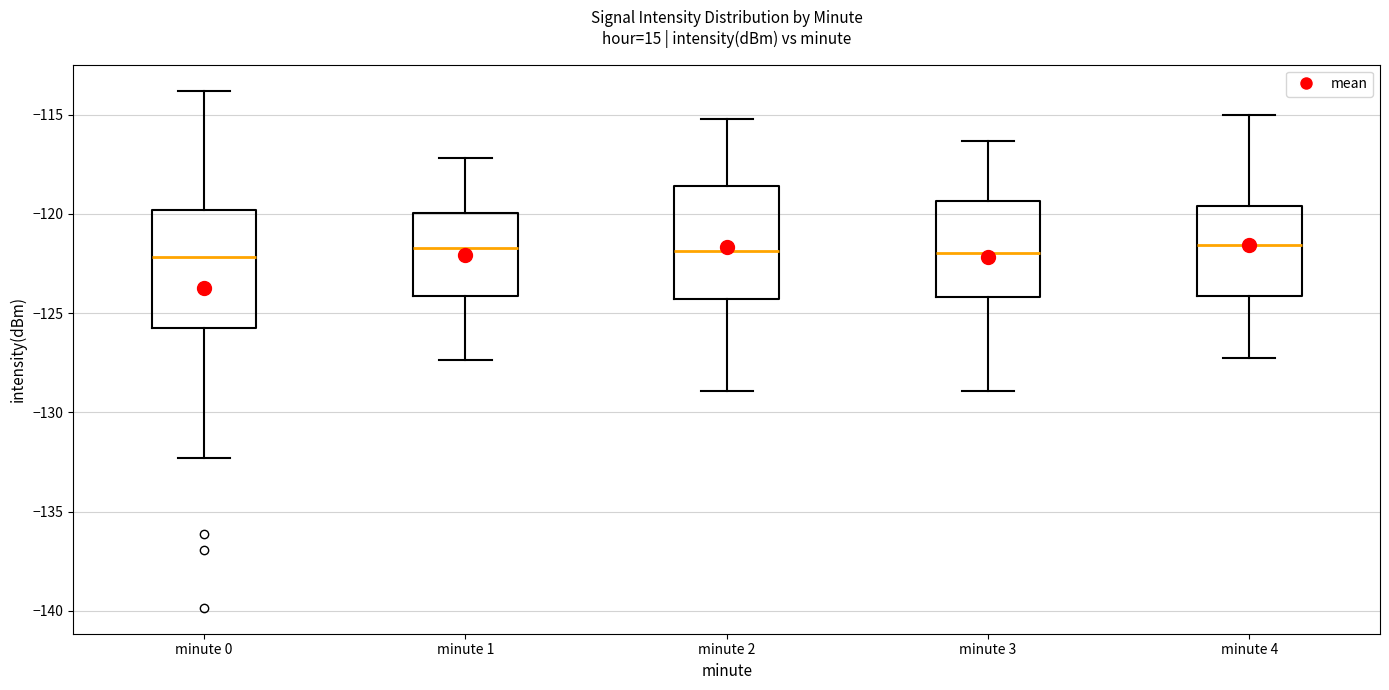

Reading left to right, transcribe this box plot: for each box, give where its median line is, the range the box spans, and where its two whiskers end, as read against the y-axis. The values are not printed on the chart, so give them approximately, as read against the axis.

minute 0: median -122.0, box -126.0 to -120.0, whiskers -132.5 to -114.0
minute 1: median -121.5, box -124.0 to -120.0, whiskers -127.5 to -117.0
minute 2: median -122.0, box -124.5 to -118.5, whiskers -129.0 to -115.0
minute 3: median -122.0, box -124.0 to -119.5, whiskers -129.0 to -116.5
minute 4: median -121.5, box -124.0 to -119.5, whiskers -127.0 to -115.0